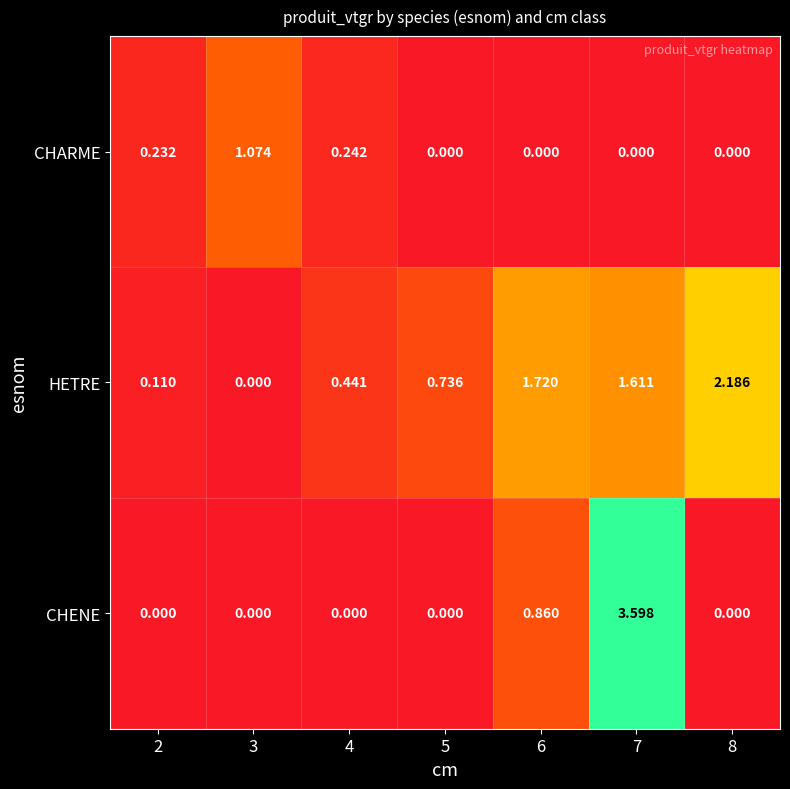

Between 6 and 8, which series saw the biggest shift?

CHENE